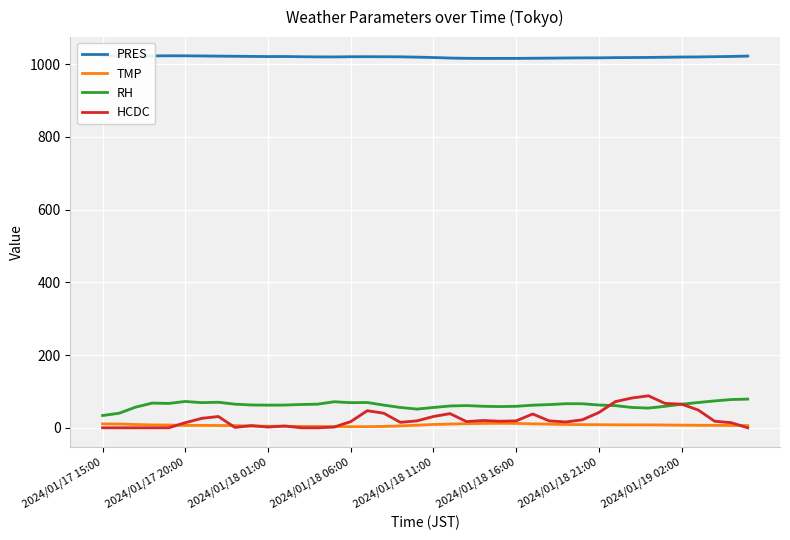

True or false: PRES has a value of 1020.6 at 17.

True